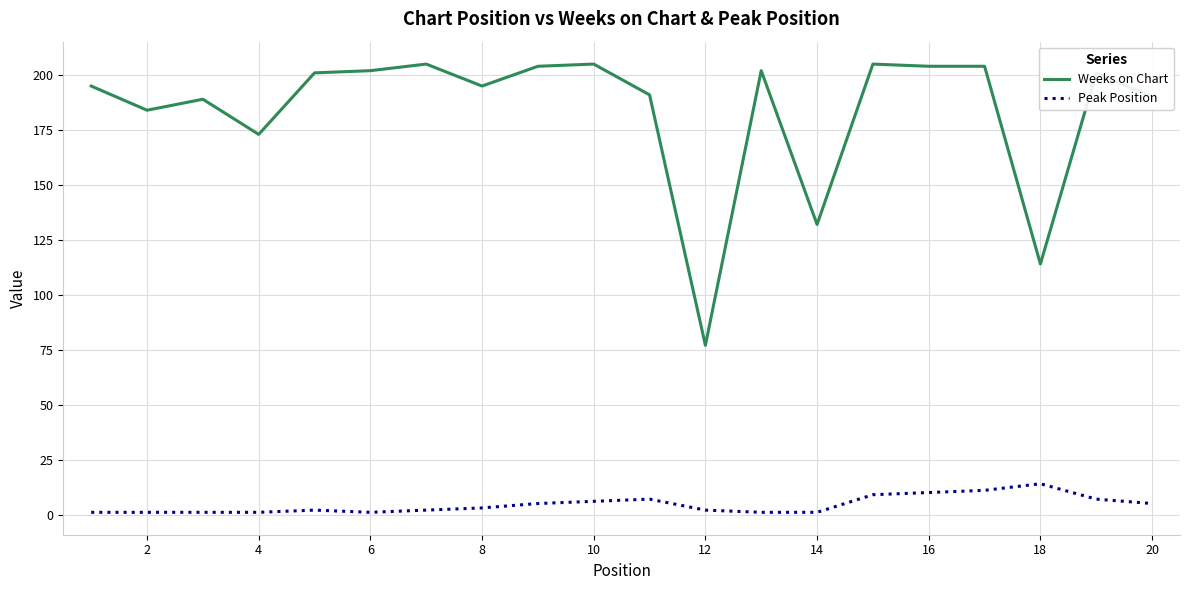

Which series has the largest total across all categories?

Weeks on Chart